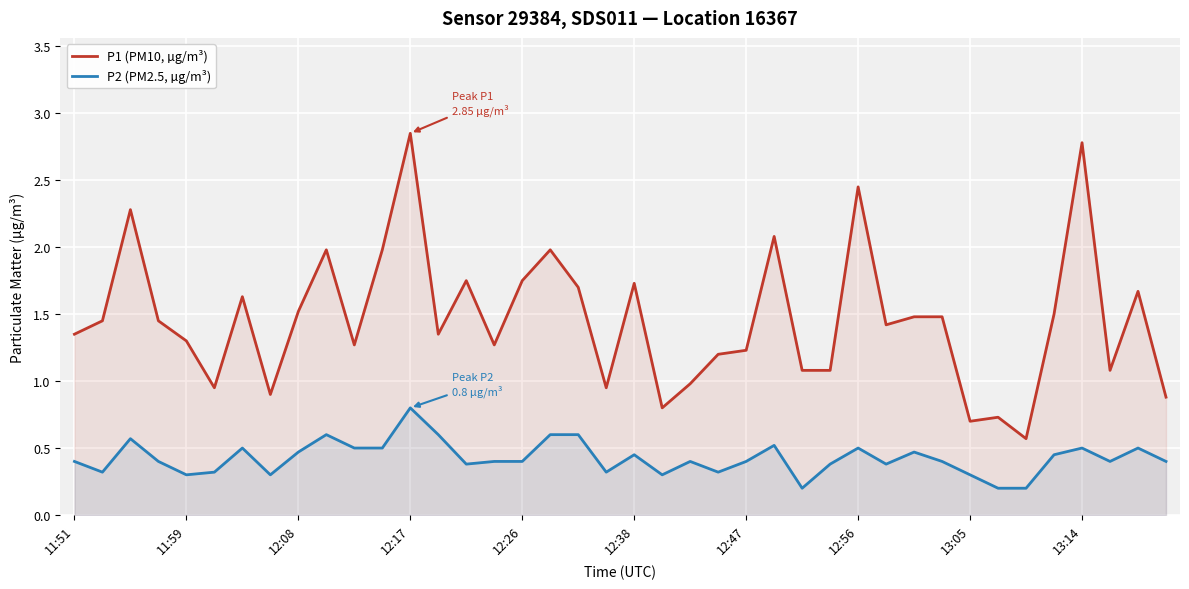

What is the average value of the P1 (PM10, µg/m³) series?

1.5